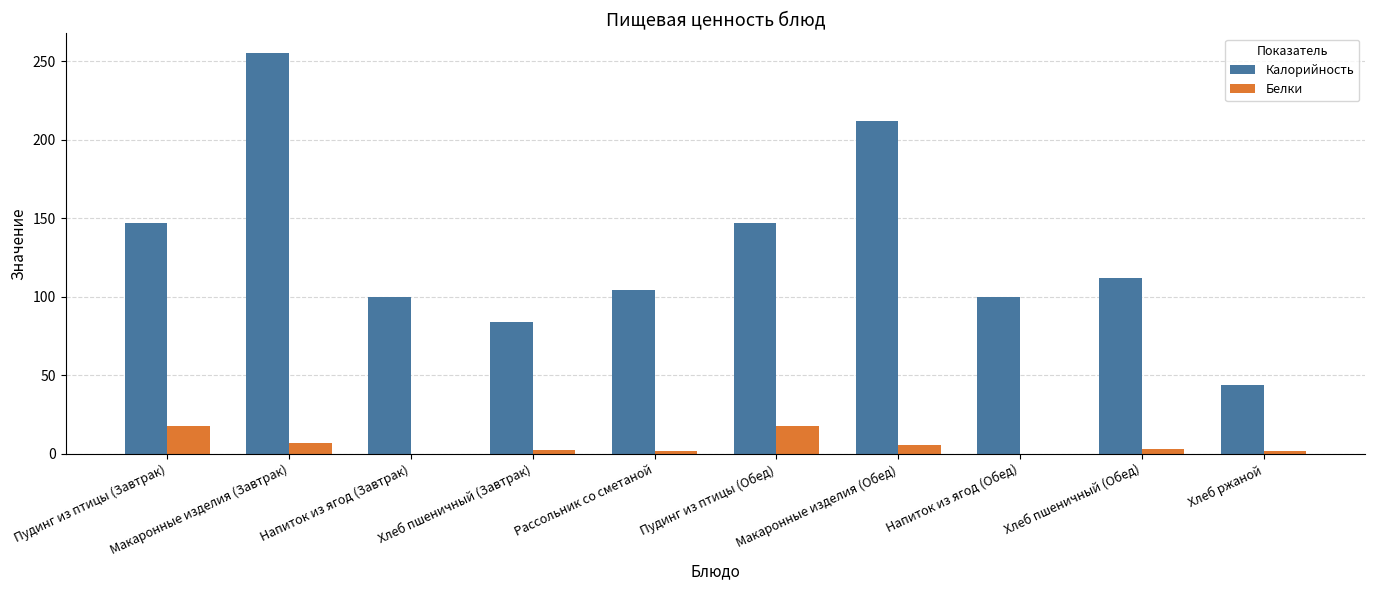

What are all the series names shown in the legend?

Калорийность, Белки